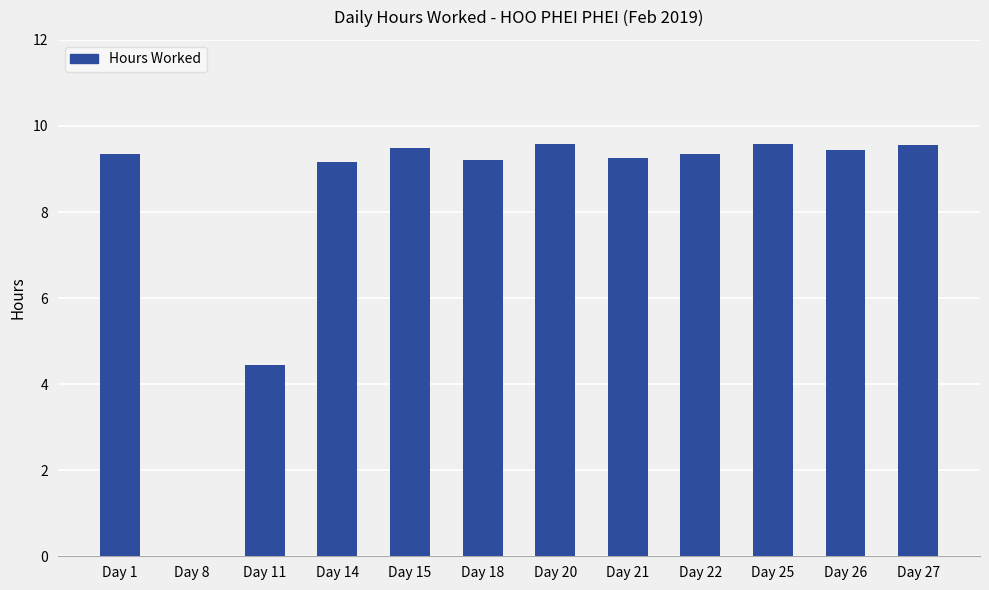

Does the chart contain stacked bars?

No